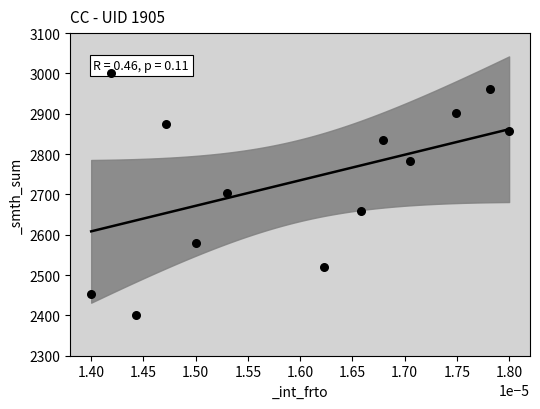

What is the range of Y values (max minus min)?

600.0